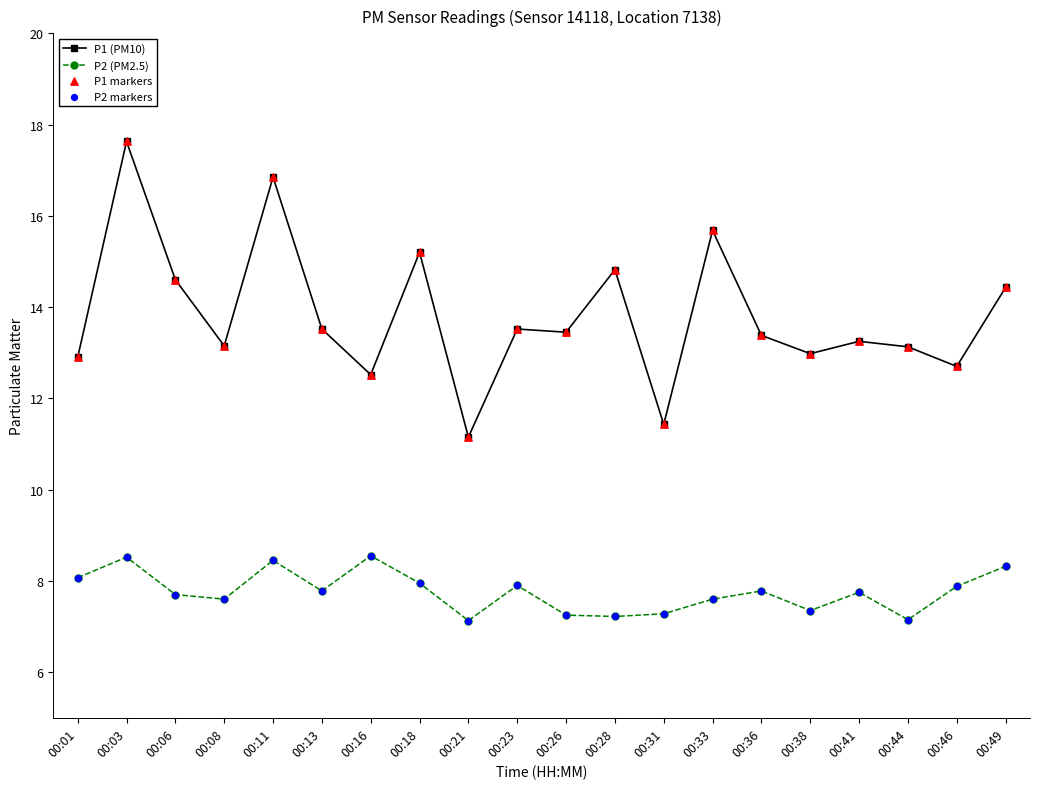

What is the spread (max minus min) of values at 00:01?

4.8